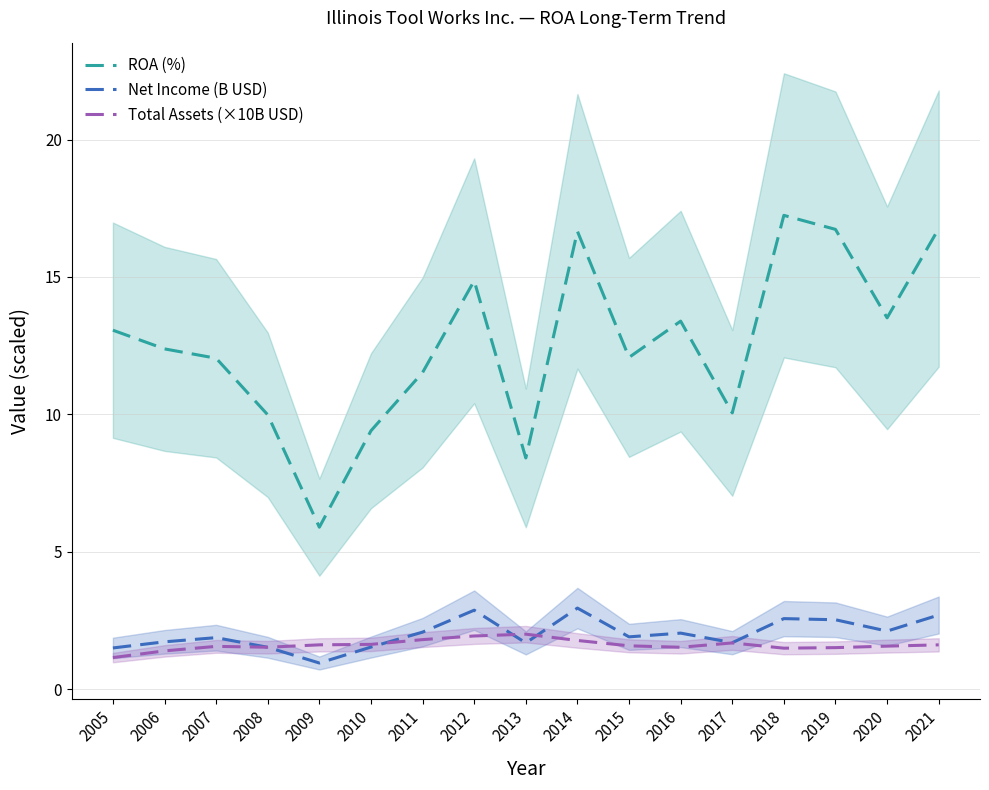

At which category does ROA (%) reach its first local valley?

2009